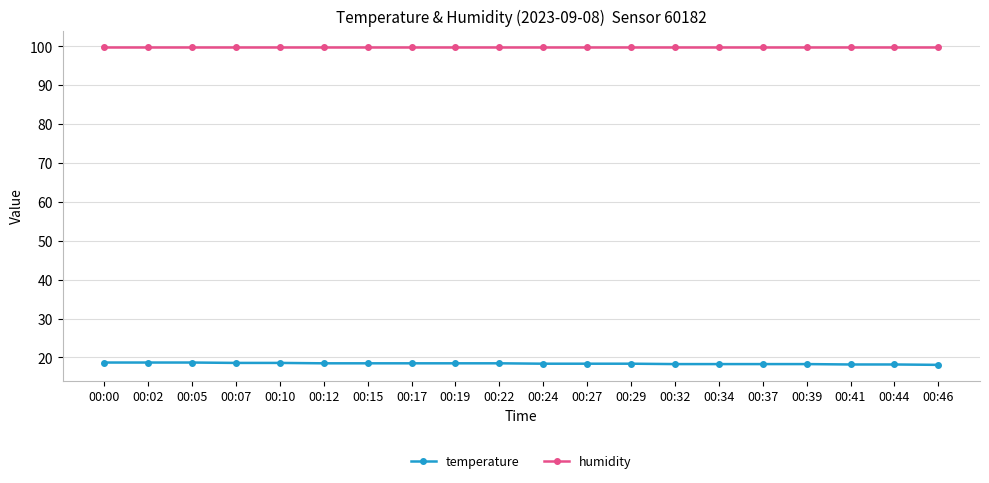

What is the sum of all humidity values?

1998.0